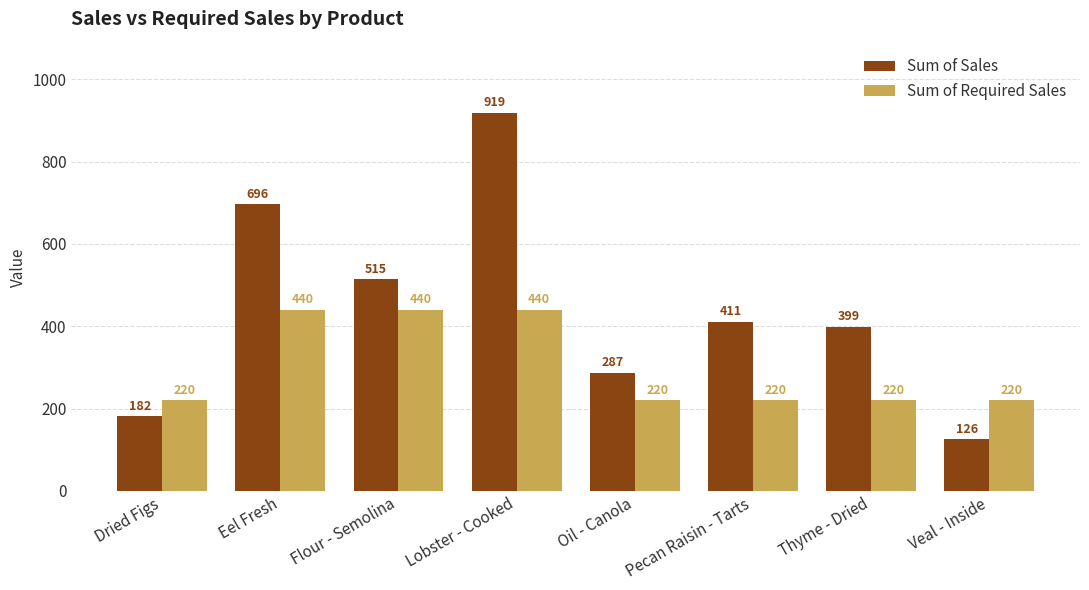

List the series in order of their peak value, highest first.

Sum of Sales, Sum of Required Sales